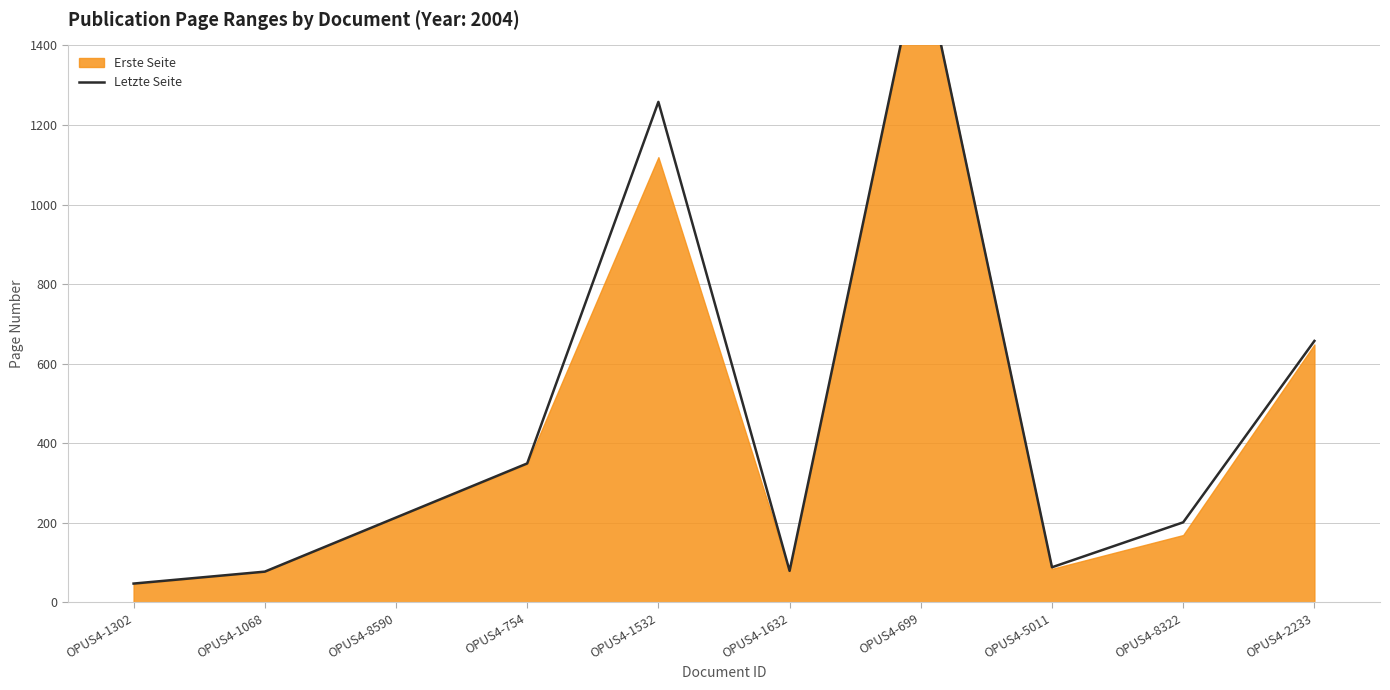

Which has a higher value, OPUS4-5011 or OPUS4-1068?

OPUS4-5011